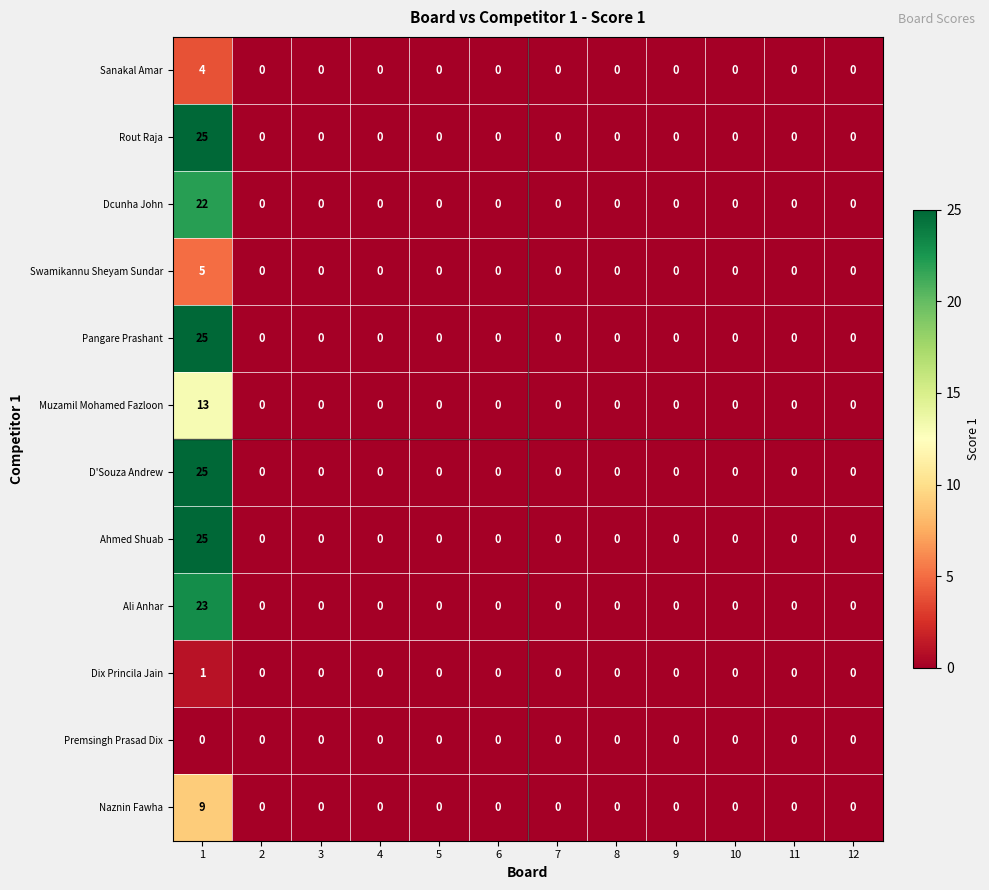

What is the greatest value displayed?

25